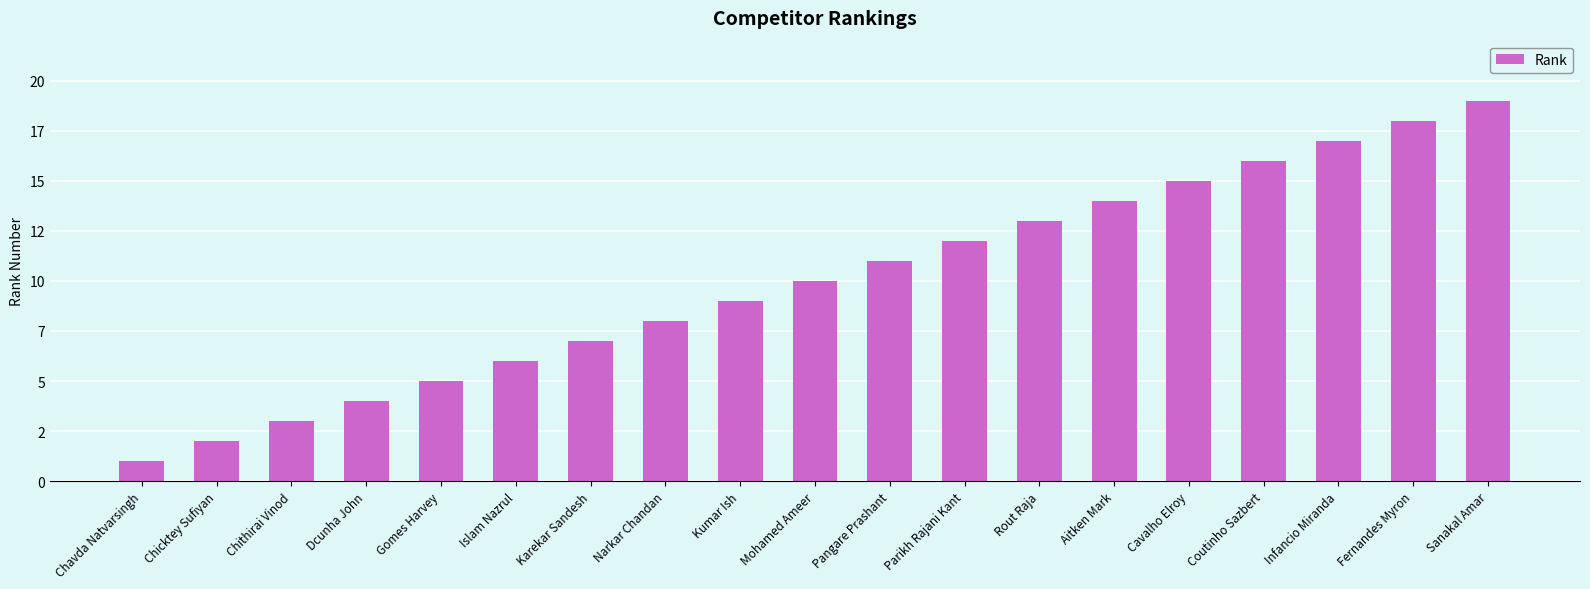

List the labels in order of value, largest first.

Sanakal Amar, Fernandes Myron, Infancio Miranda, Coutinho Sazbert, Cavalho Elroy, Aitken Mark, Rout Raja, Parikh Rajani Kant, Pangare Prashant, Mohamed Ameer, Kumar Ish, Narkar Chandan, Karekar Sandesh, Islam Nazrul, Gomes Harvey, Dcunha John, Chithirai Vinod, Chicktey Sufiyan, Chavda Natvarsingh